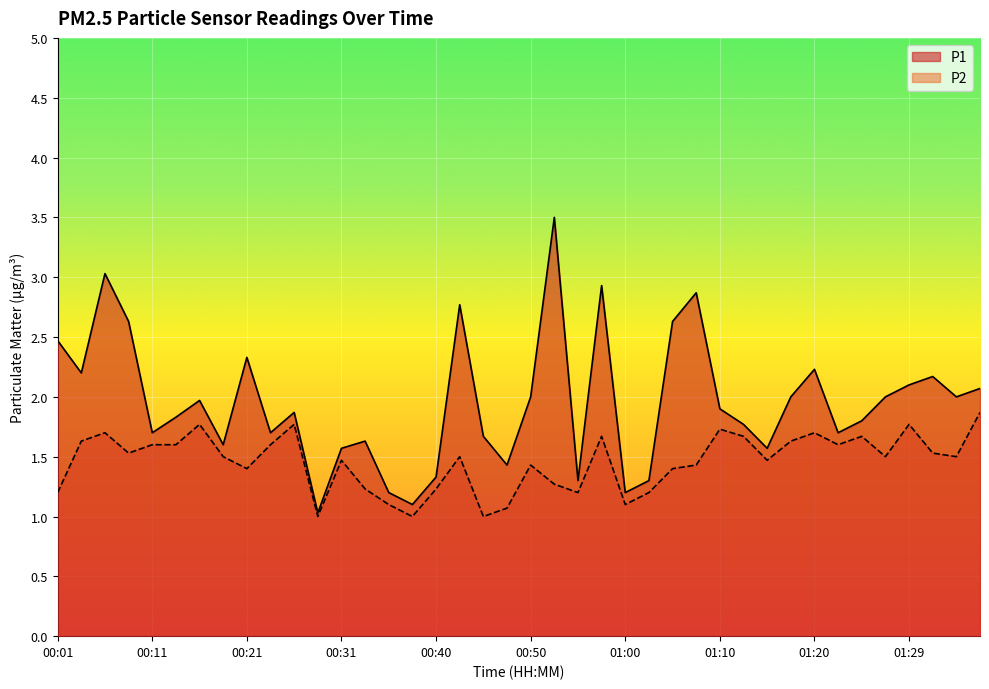

True or false: P2 and P1 intersect in this chart.

False